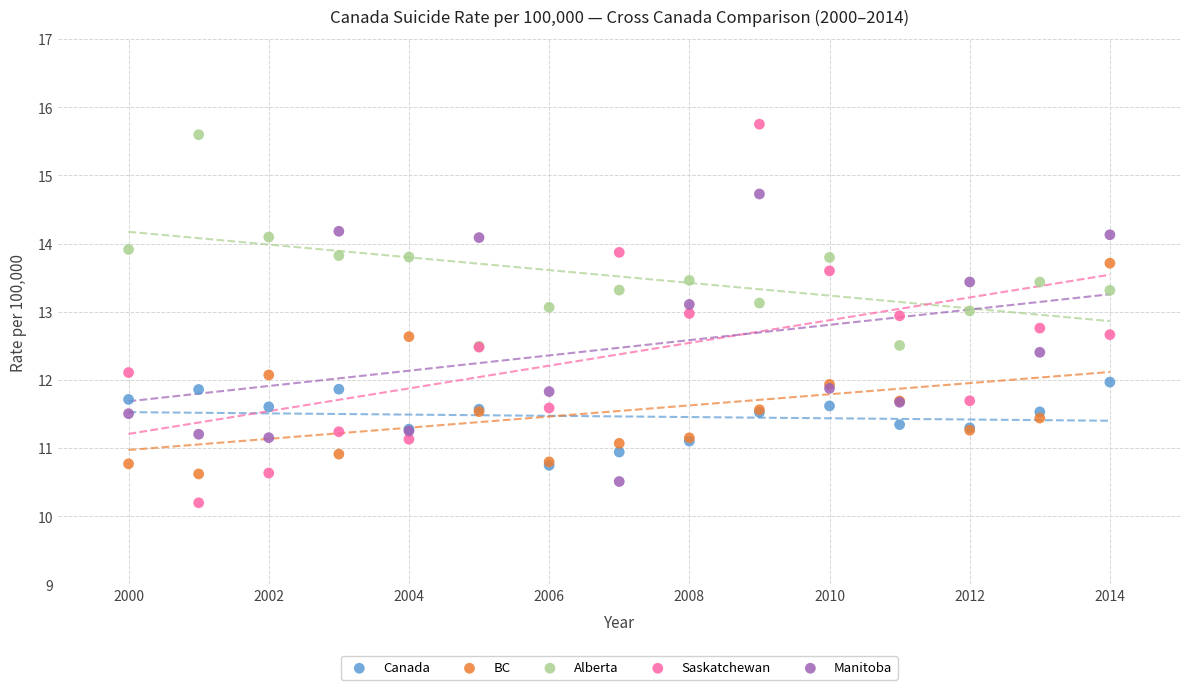

Which series reaches the maximum Y coordinate?

Saskatchewan